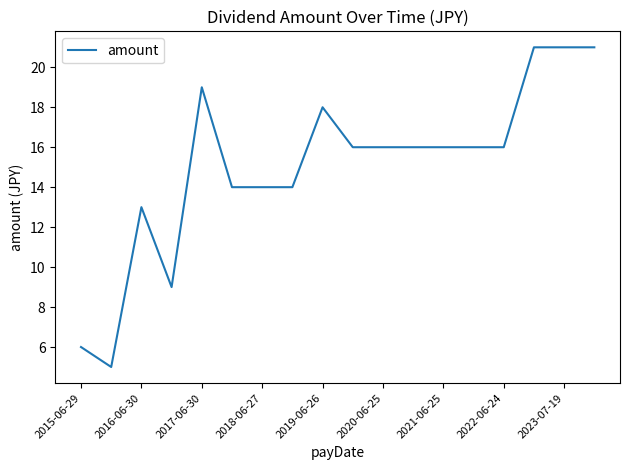

What is the smallest value displayed?

5